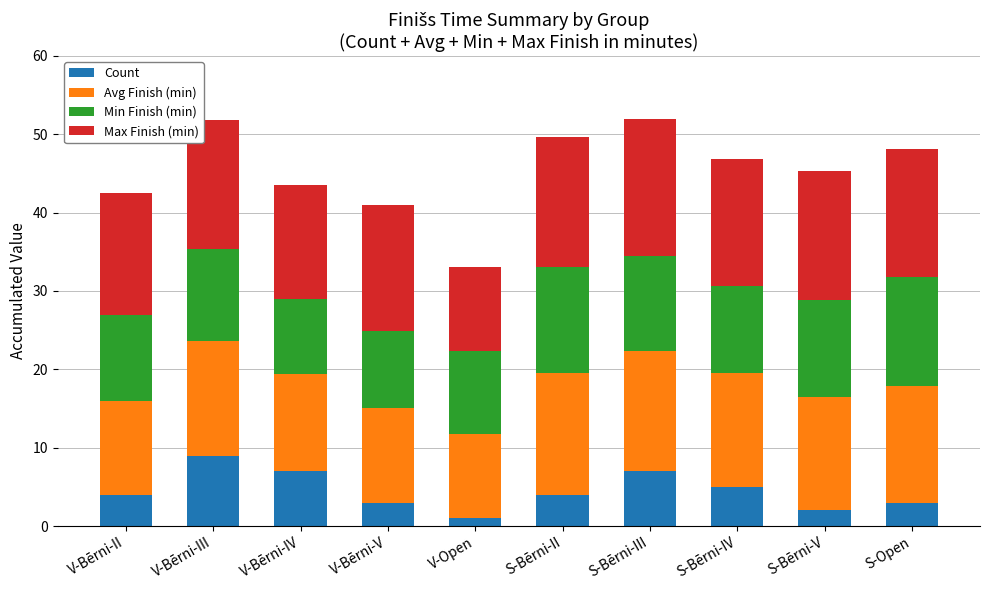

What is the average value of the Count series?

4.5